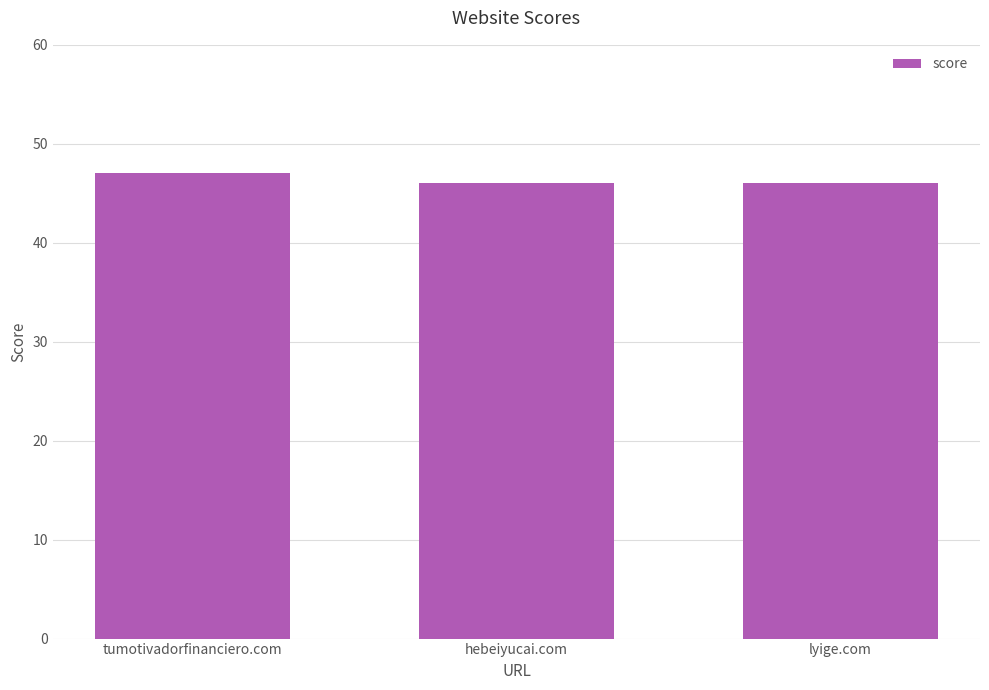

What is the sum of all values?

139